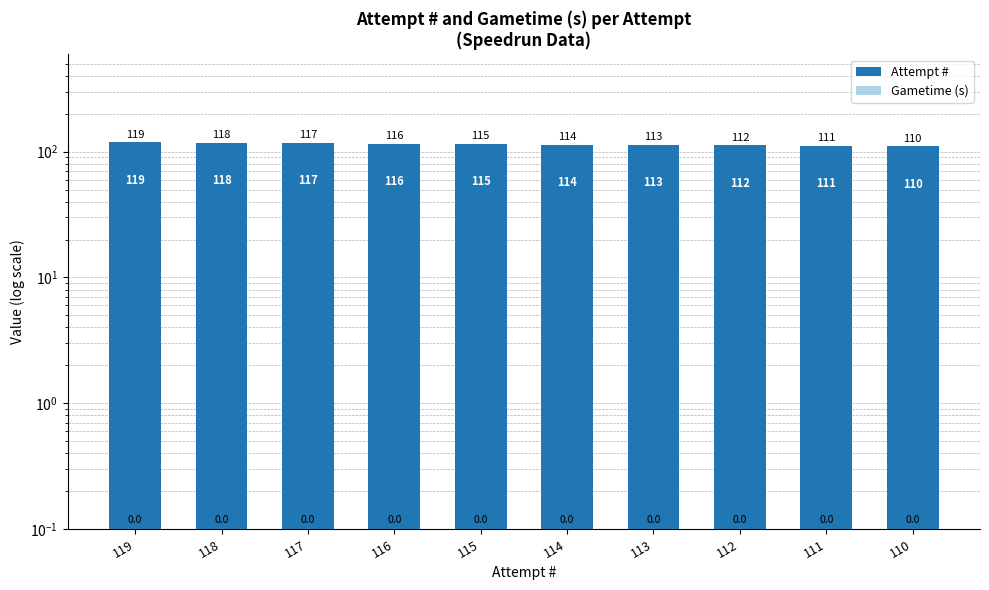

Which category has the lowest value in the Gametime (s) series?

119